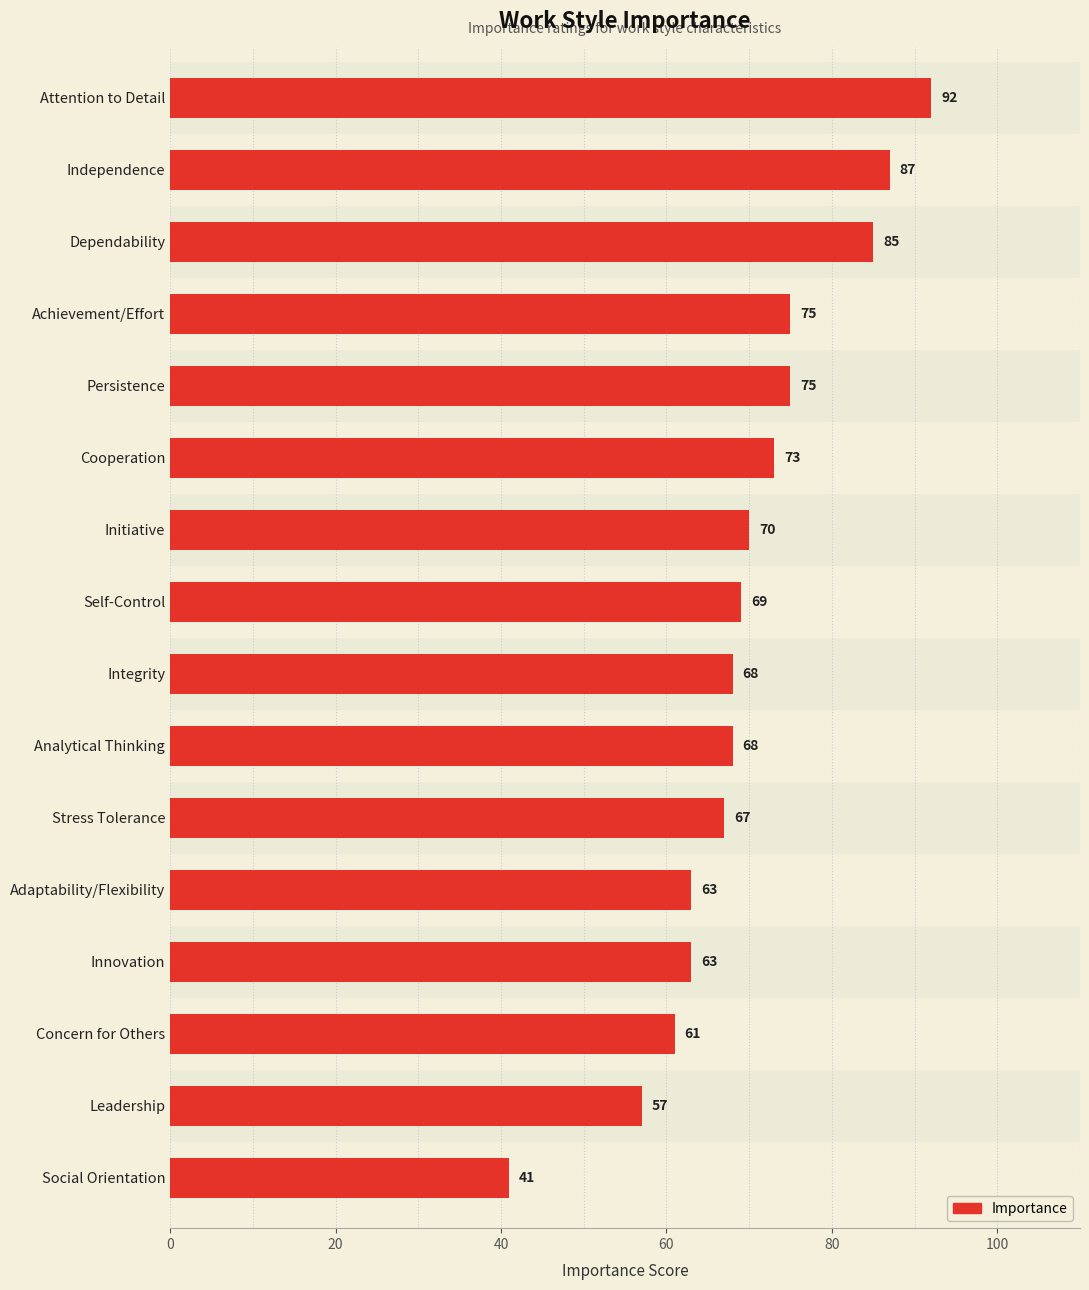

What is the maximum value shown in the chart?

92